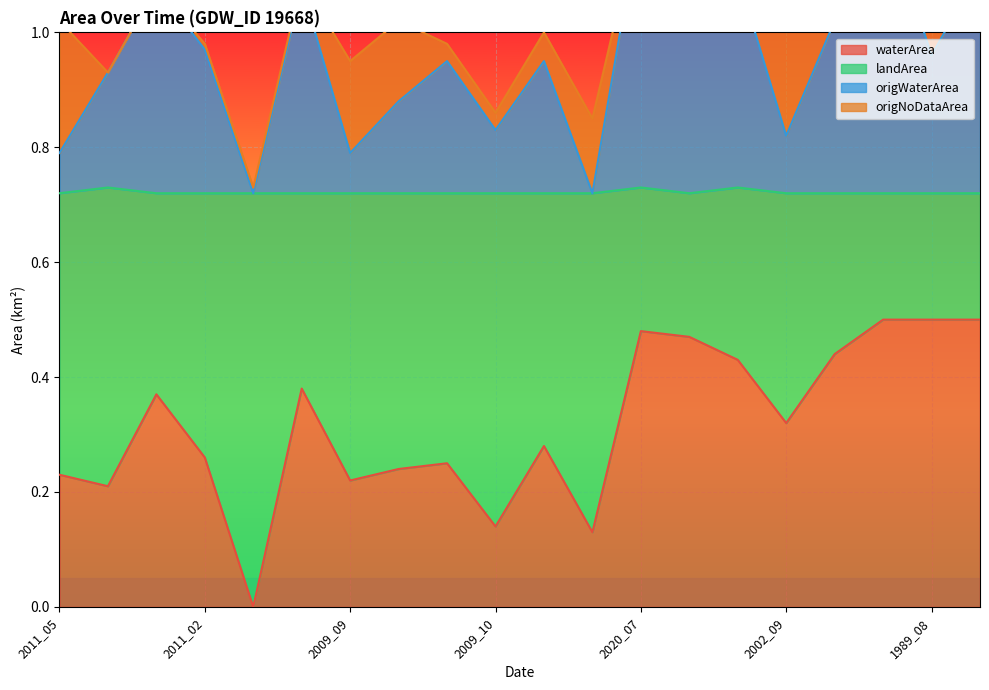

Does the chart display data point markers on the line(s)?

No